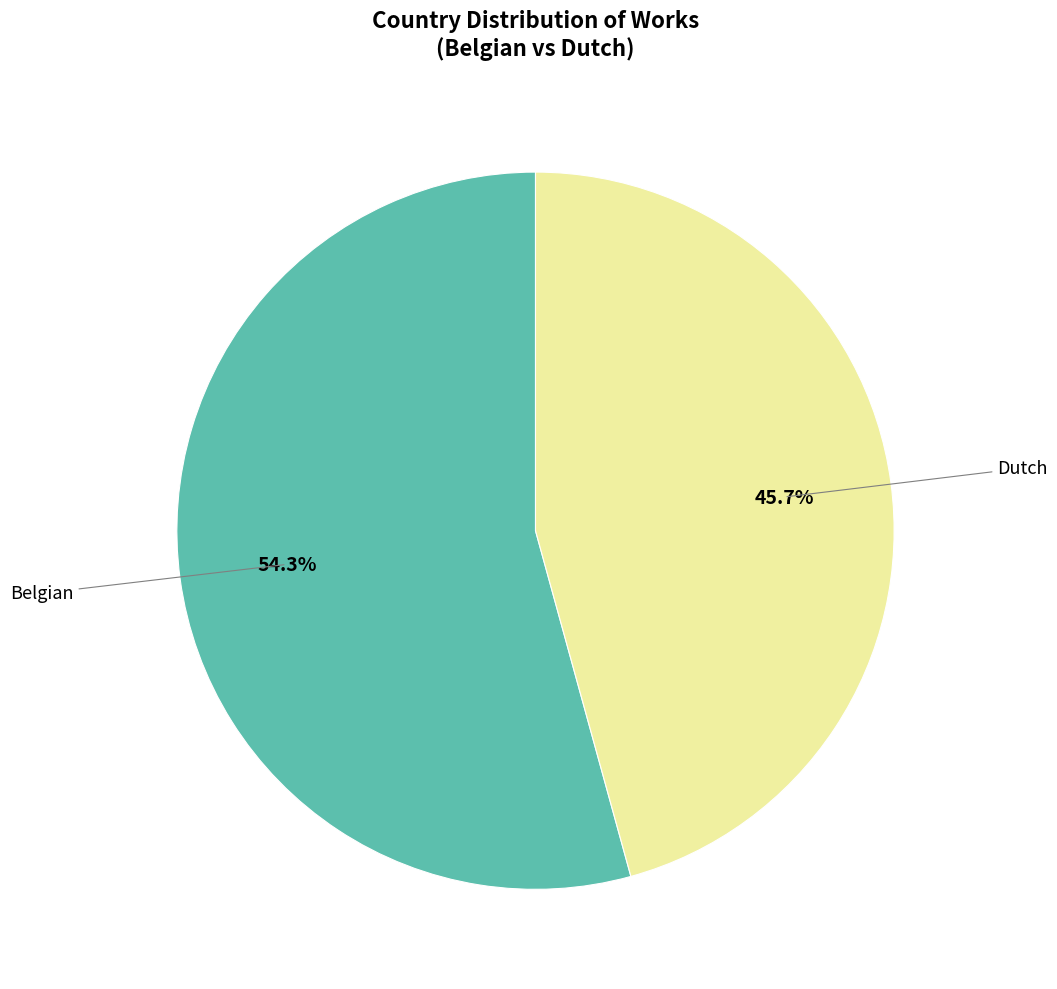

Is there a majority slice in this chart?

Yes